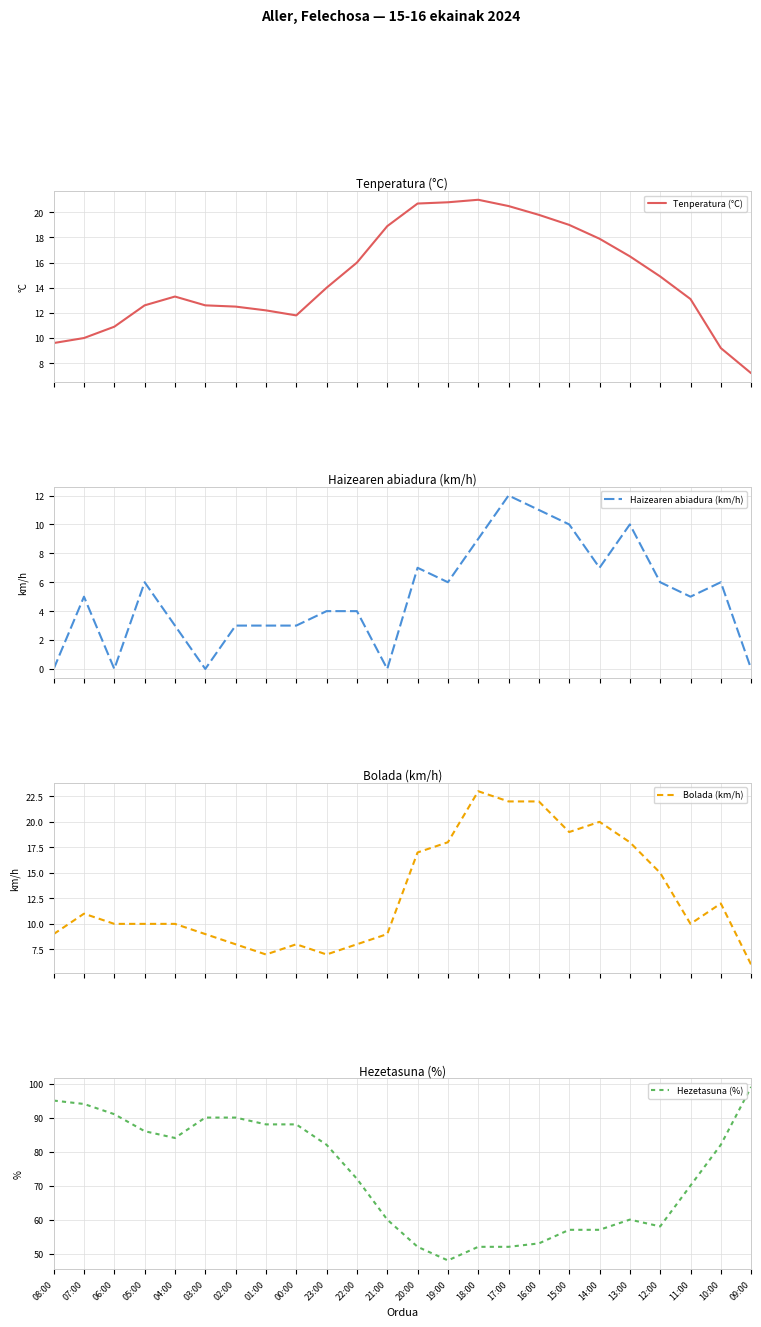

Which category has the highest value across all series?

09:00